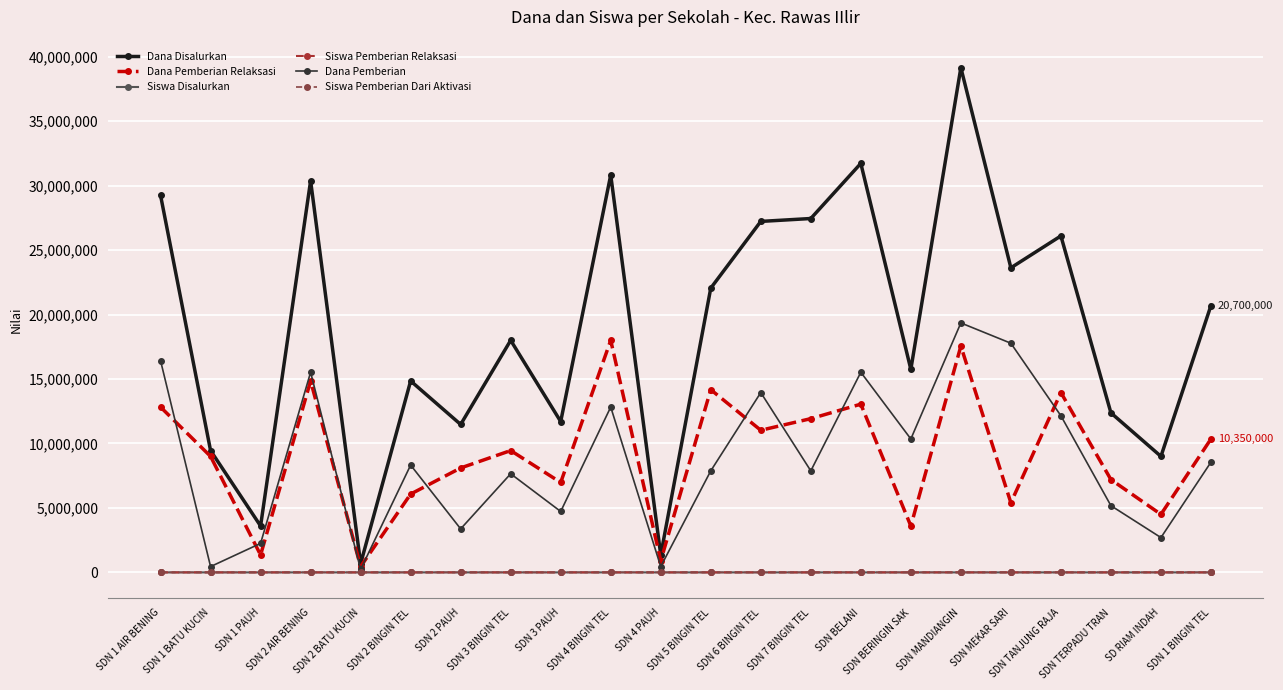

What is the highest value of the Dana Pemberian series?

19350000